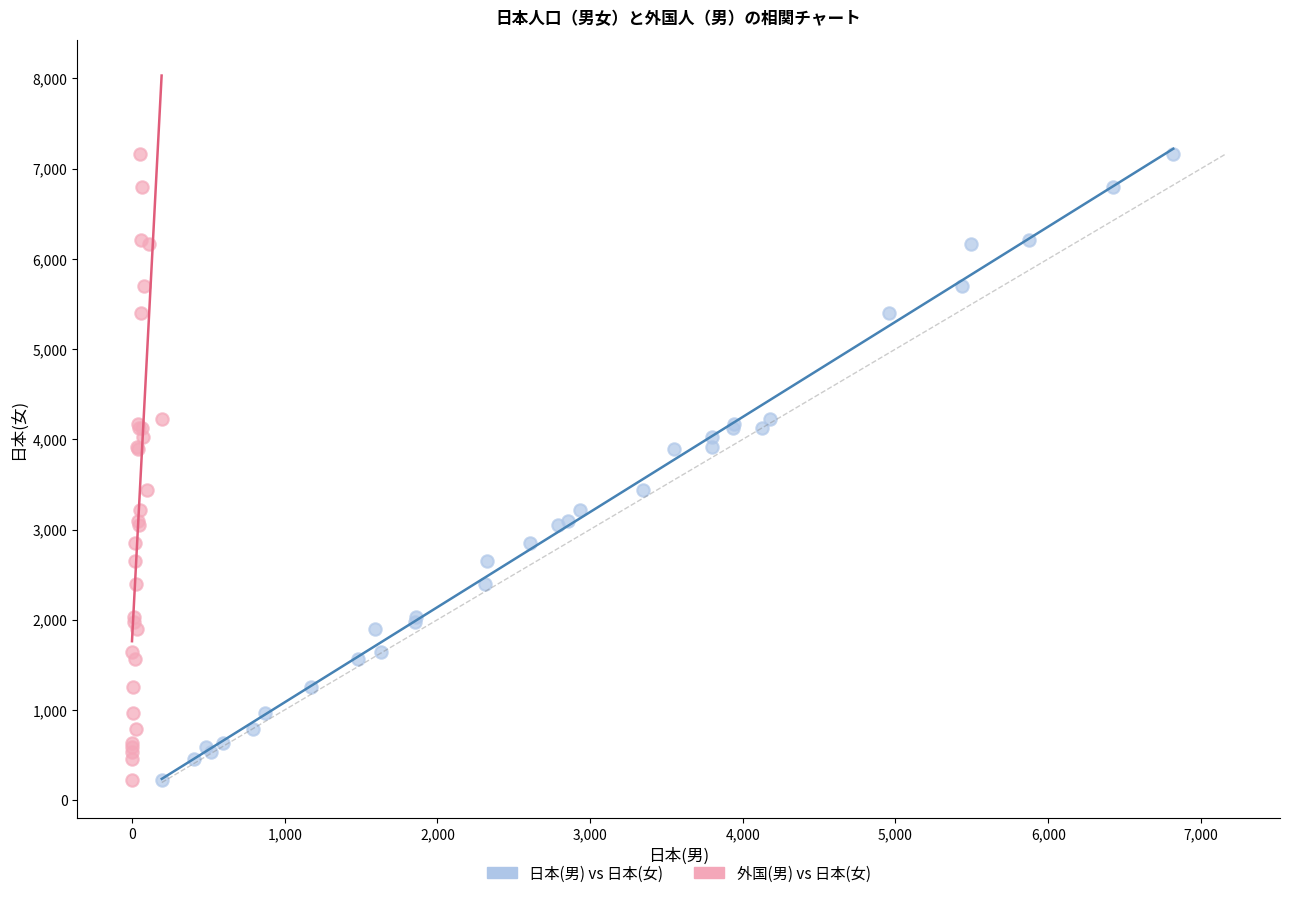

What are all the series names shown in the legend?

日本(男) vs 日本(女), 外国(男) vs 日本(女)